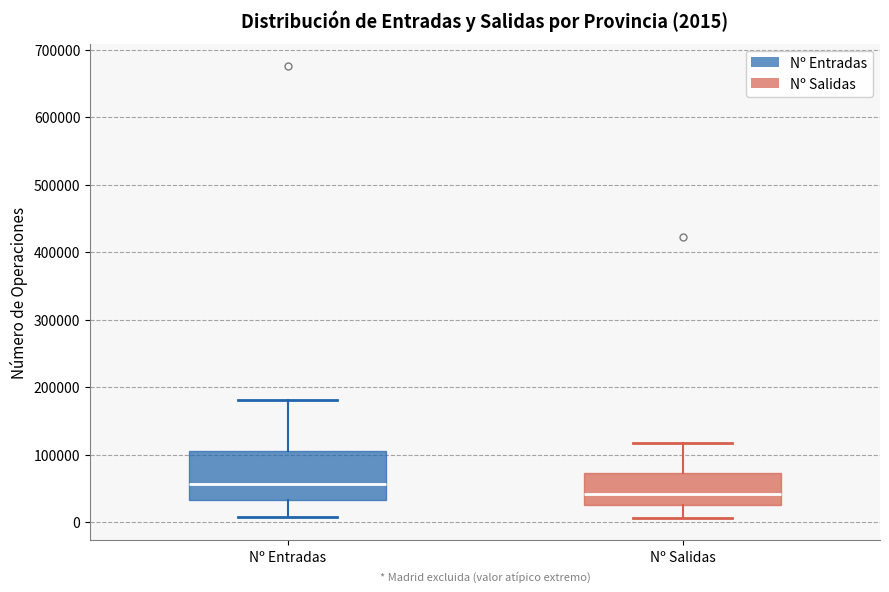

Comparing the boxes themselves (not the whiskers), which one is the tallest?

Nº Entradas